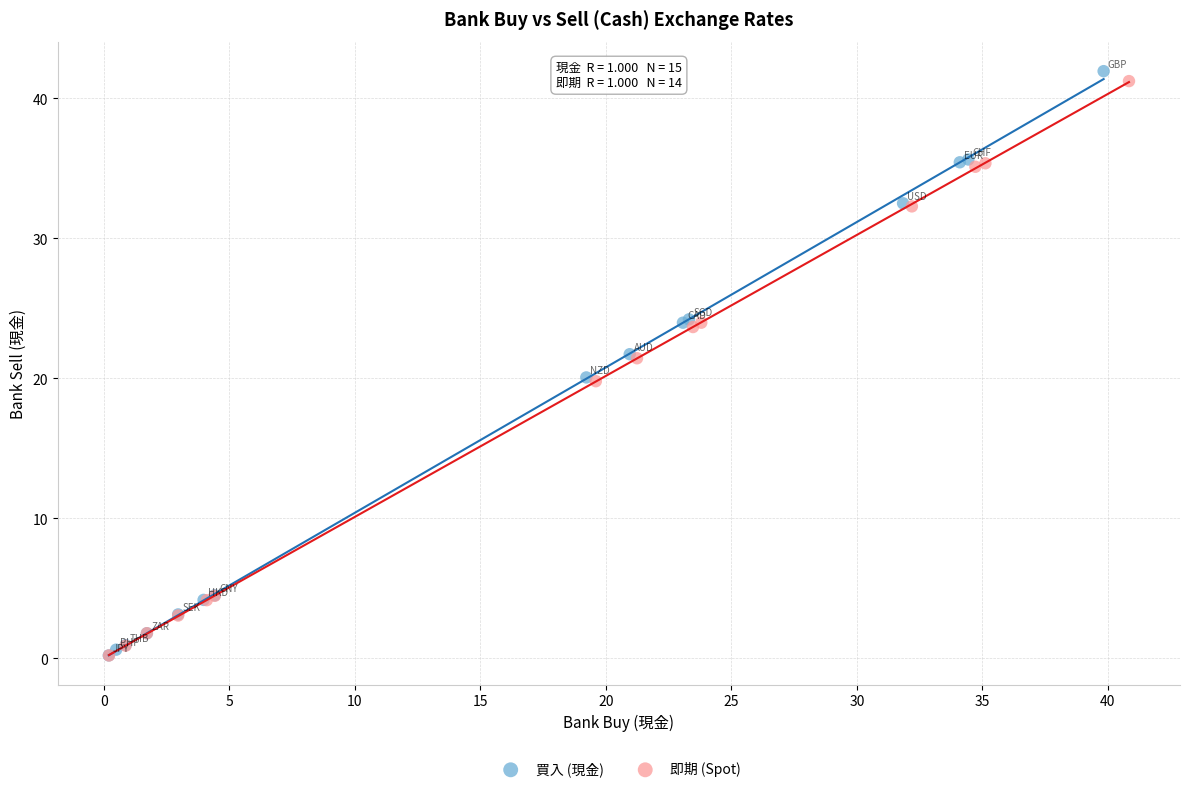

Which series has the largest Y range (max minus min)?

買入 (現金)